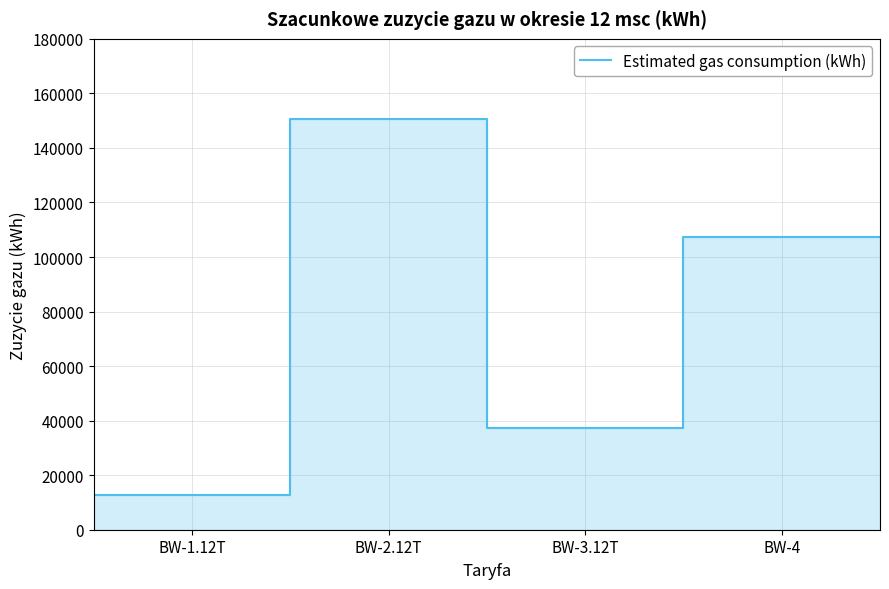

How many lines are shown in the chart?

1